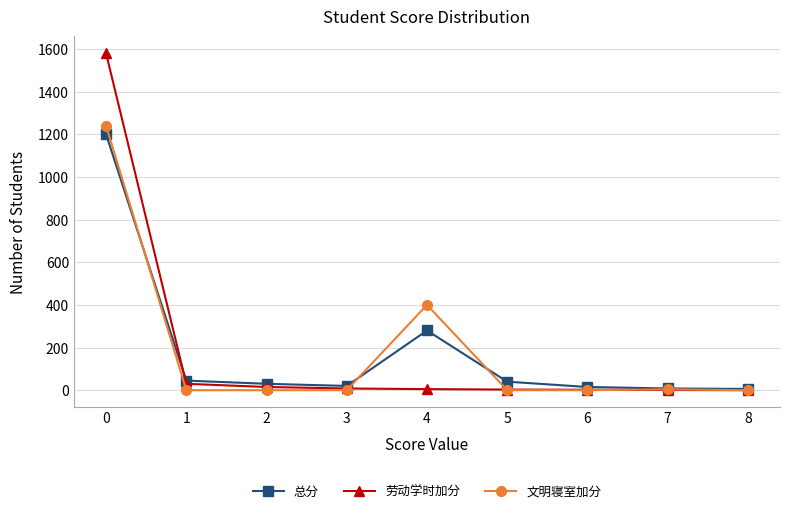

True or false: 文明寝室加分 and 劳动学时加分 intersect in this chart.

True